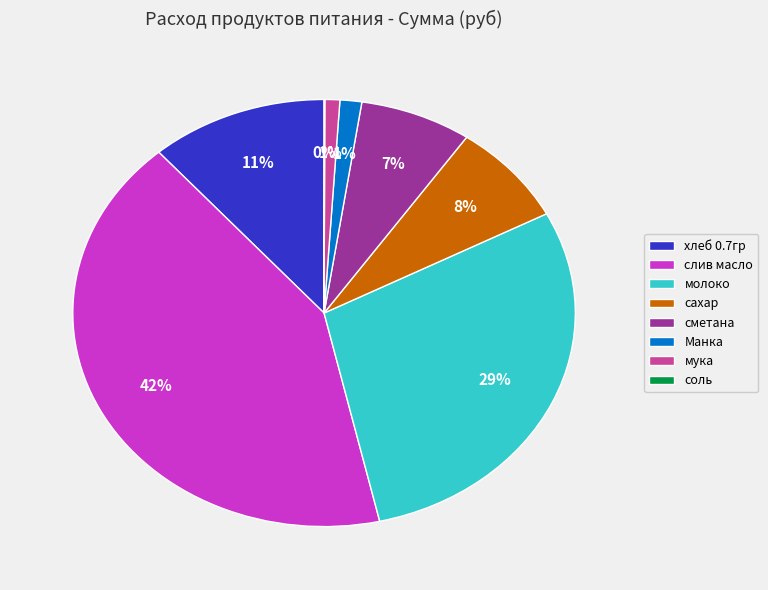

Which has a higher value, молоко or сметана?

молоко